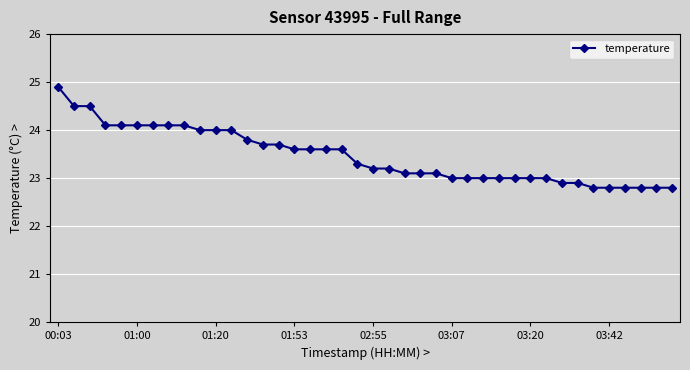

What is the value of the 16th point from the left?

23.6